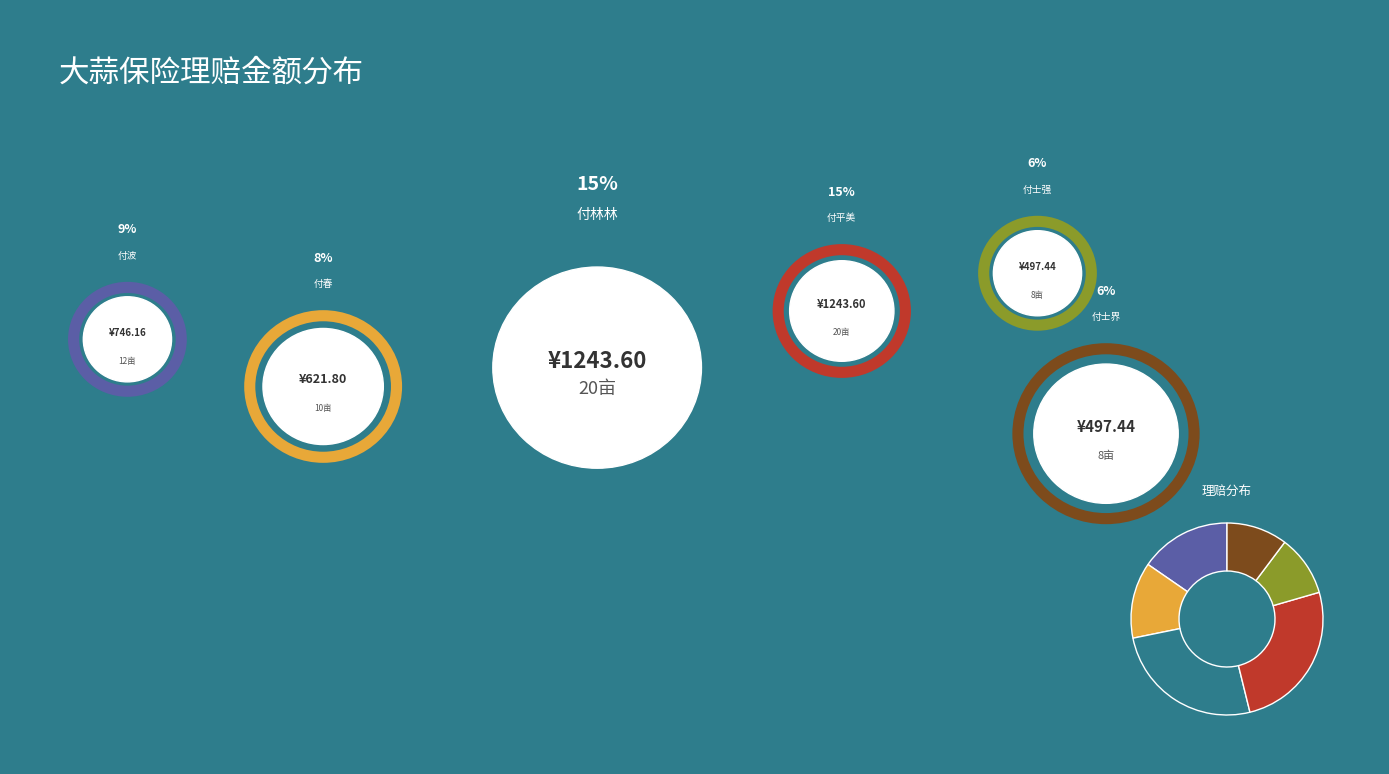

Is there any slice that represents more than half of the pie?

No